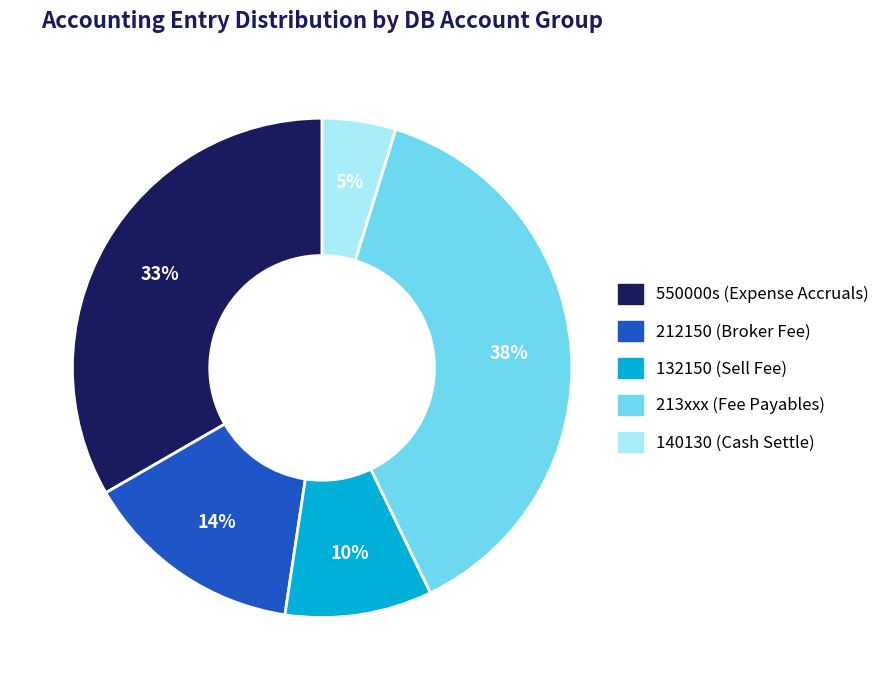

Is there a majority slice in this chart?

No